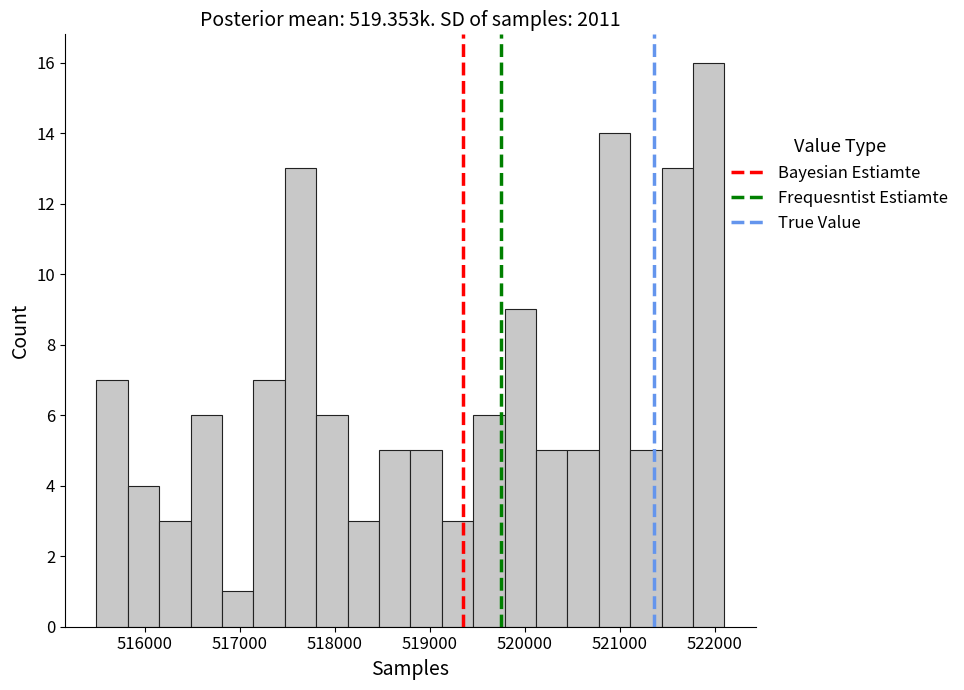

Read against the x-axis, roughly where is the centre of the tallest bar?

521900